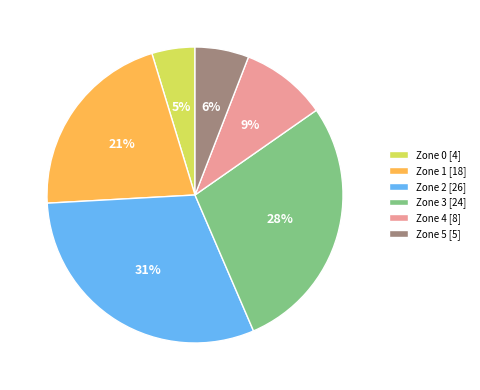

What percentage is the Zone 4 slice, to the nearest percent?

9%